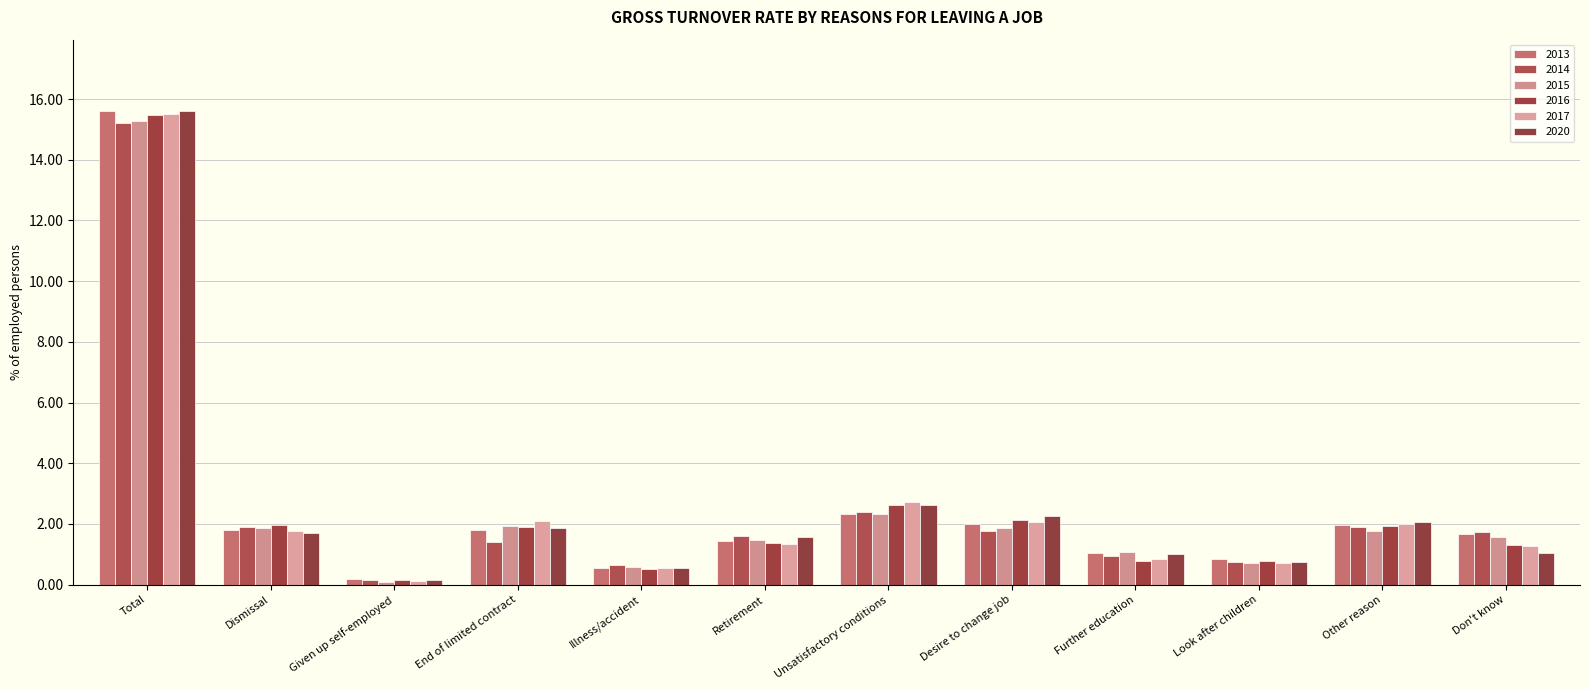

True or false: 2016 has a value of 0.8 at Further education.

True